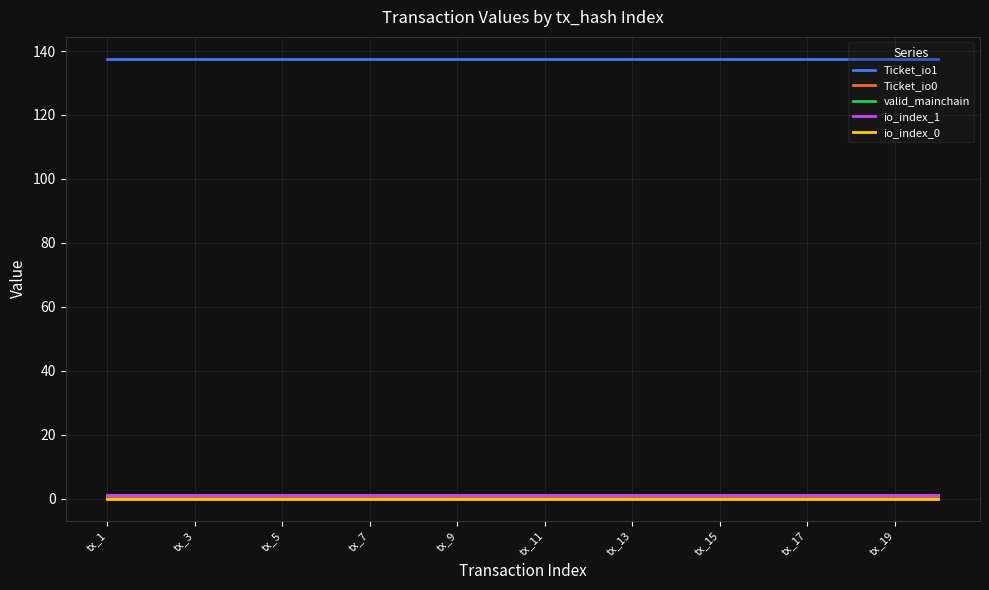

At which label is Ticket_io1 closest to 137?

tx_1